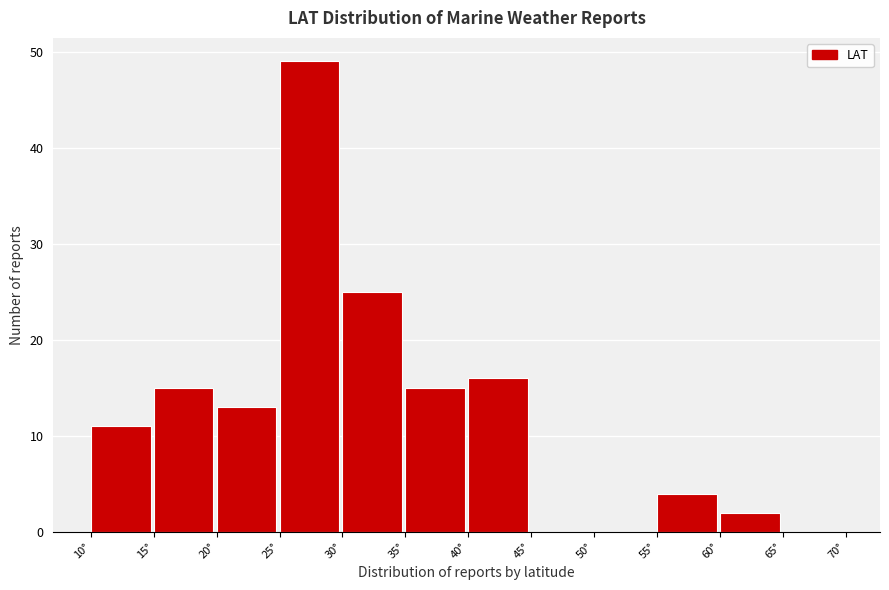

What is the height of the bar covering 35 to 40 on the x-axis? The values are not printed on the chart, so give them approximately, as read against the axis.

15